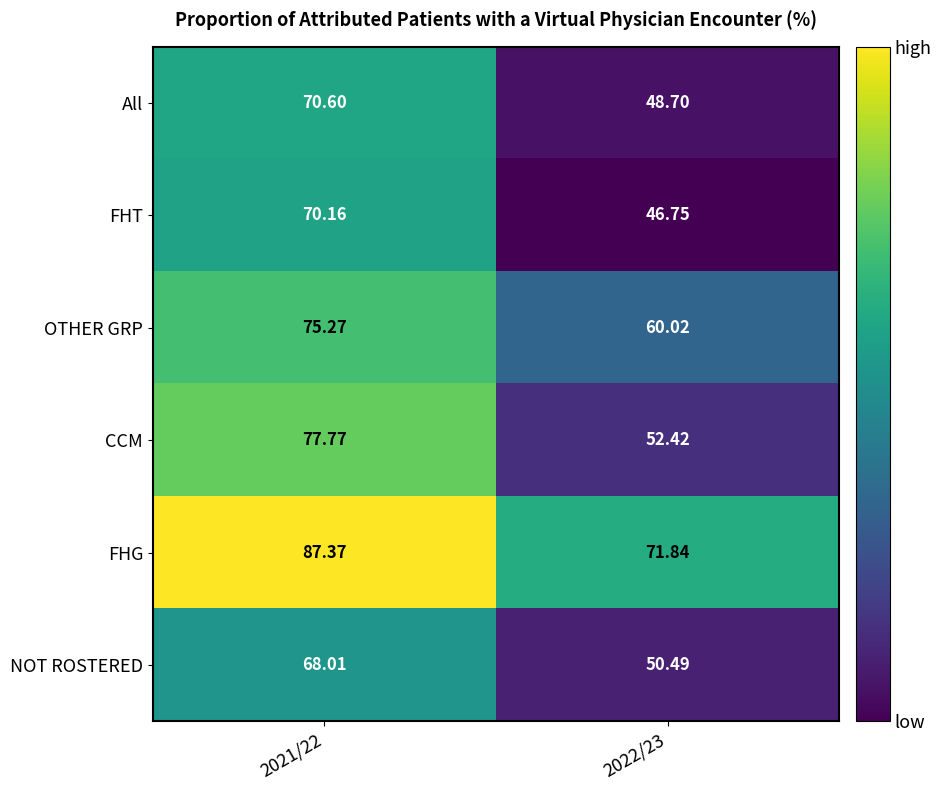

Which series has the largest range (max minus min)?

CCM